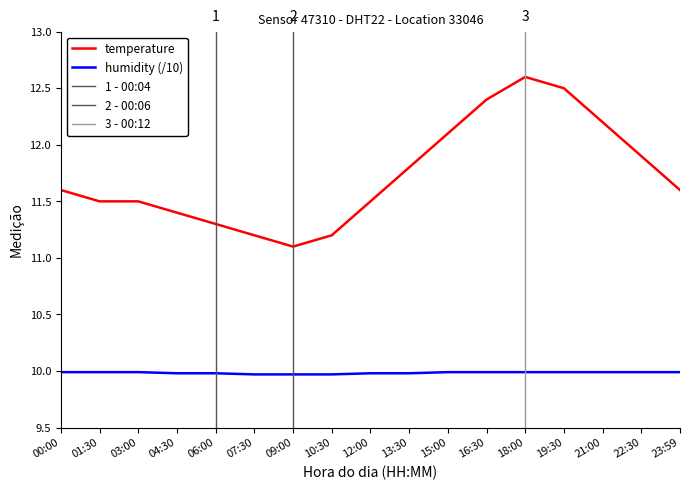

What is the greatest value displayed?

12.6